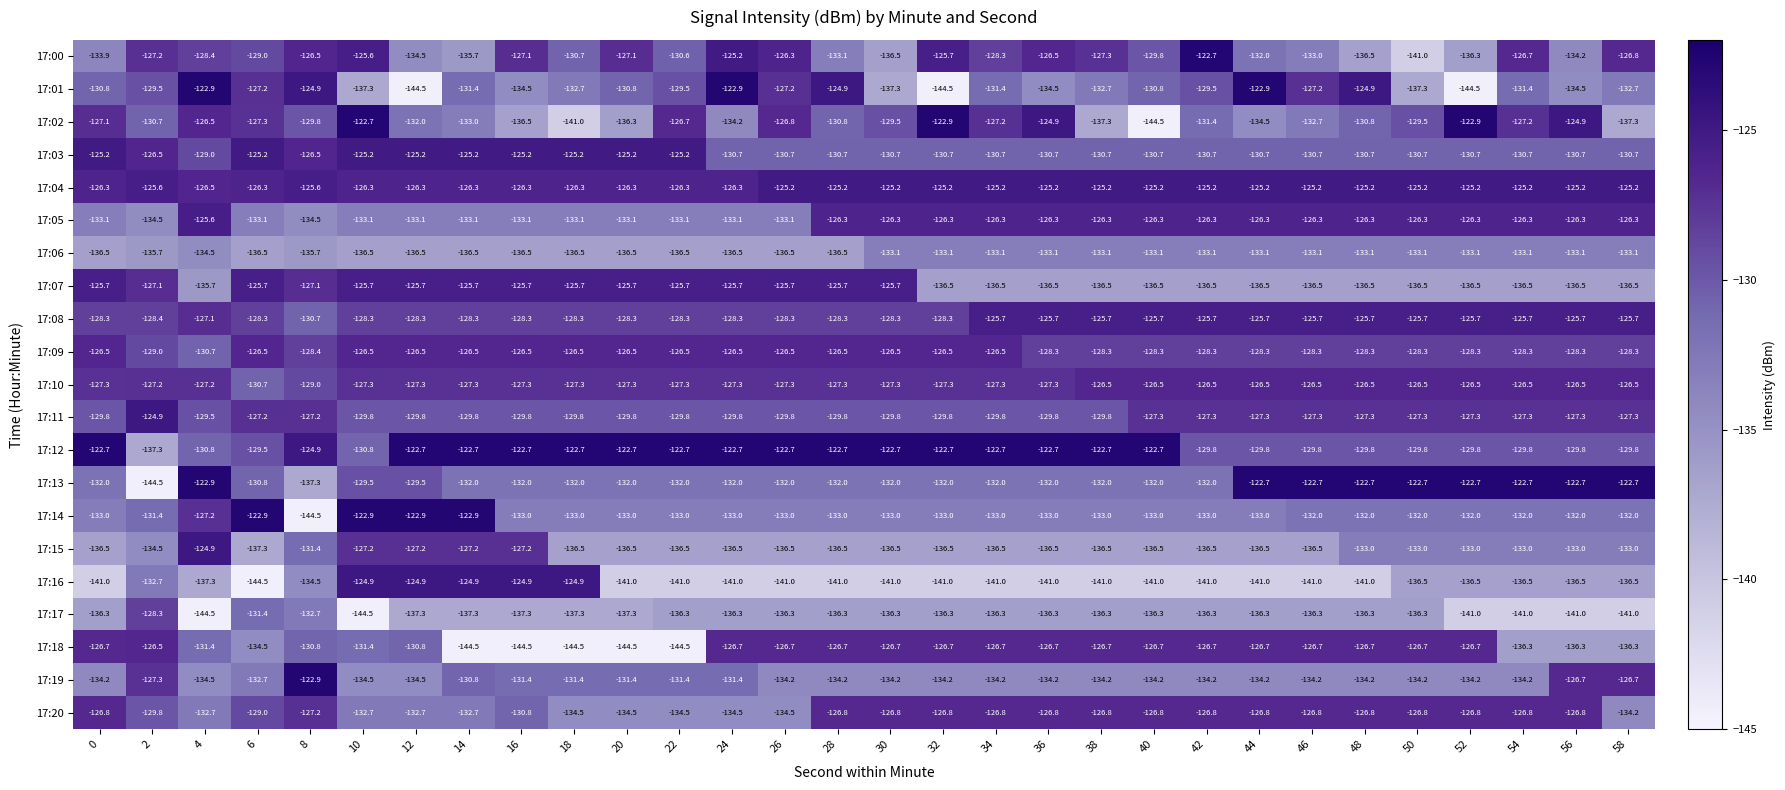

The value of 17:00 at 34 is -128.3. True or false?

True